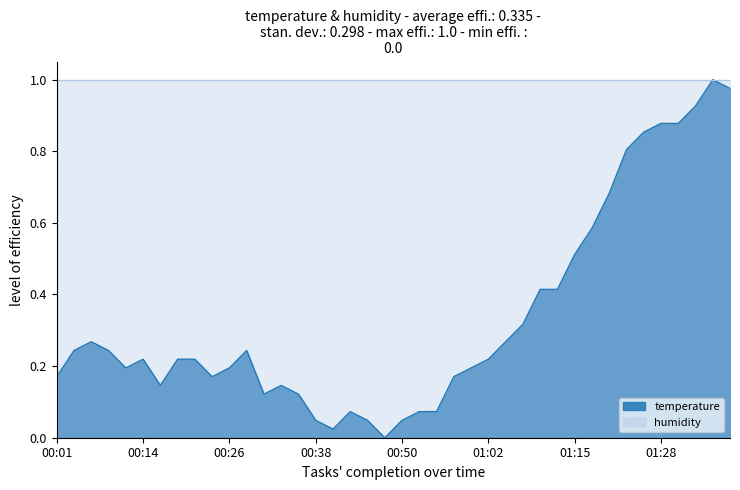

Which label corresponds to the largest value in the chart?

01:35